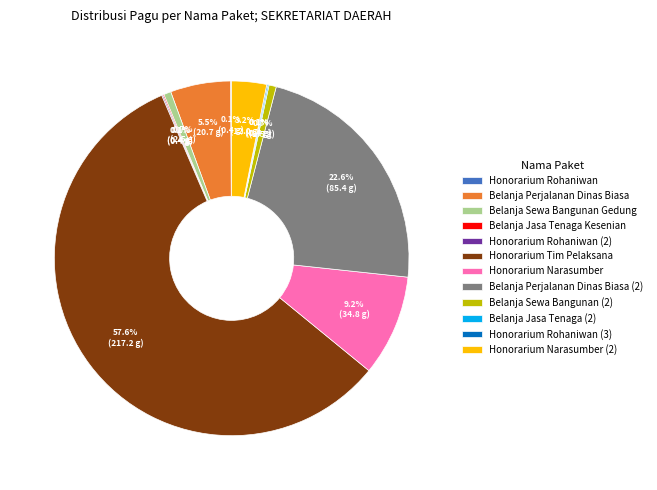

Which slice represents more than half of the pie?

Honorarium Tim Pelaksana